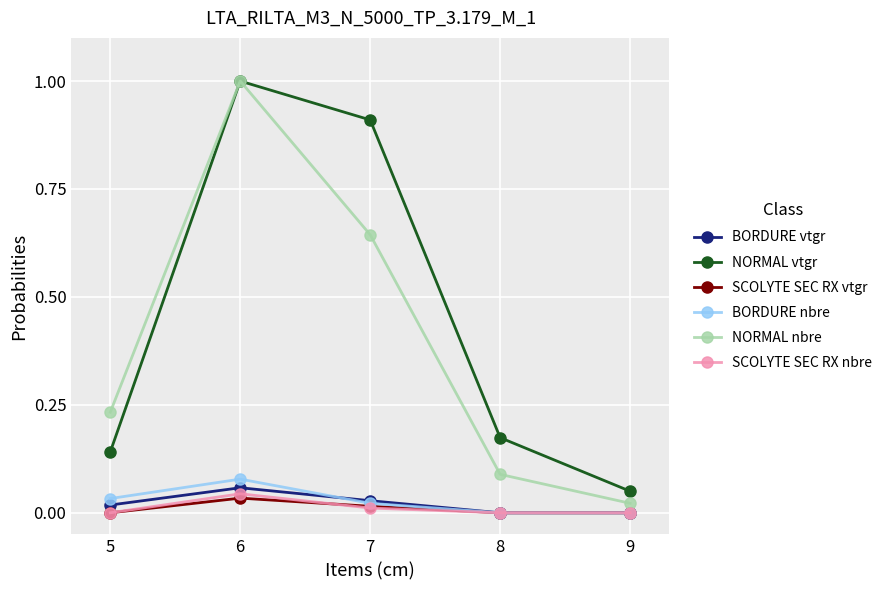

At which label does NORMAL nbre reach its minimum?

9